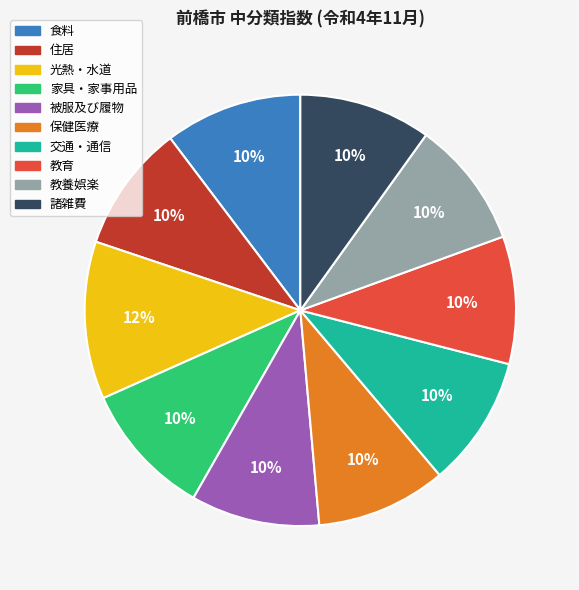

Is there a majority slice in this chart?

No